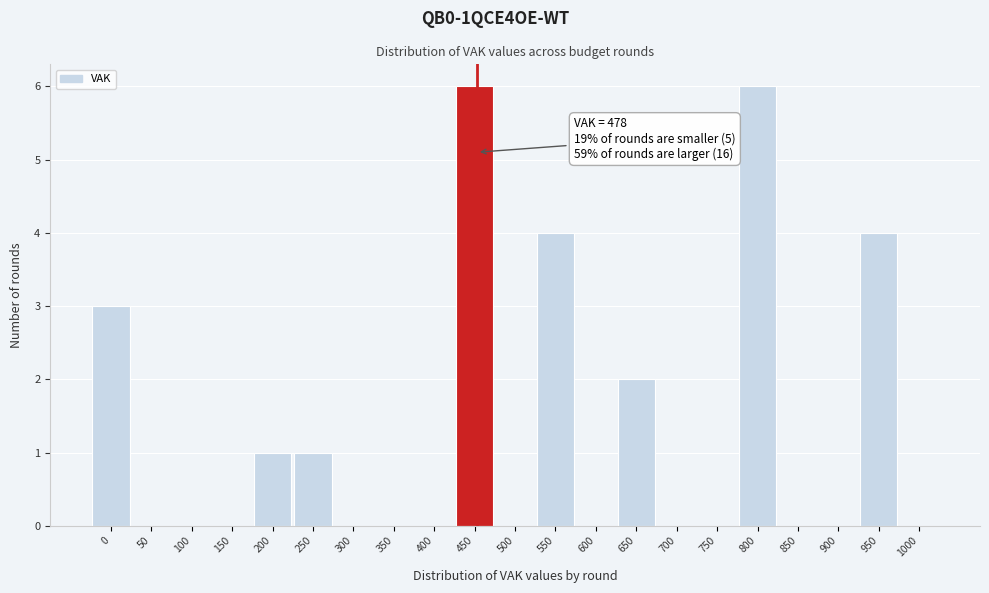

Reading right to left, what are all the values shown in this chart?

1000=0	950=4	900=0	850=0	800=6	750=0	700=0	650=2	600=0	550=4	500=0	450=6	400=0	350=0	300=0	250=1	200=1	150=0	100=0	50=0	0=3